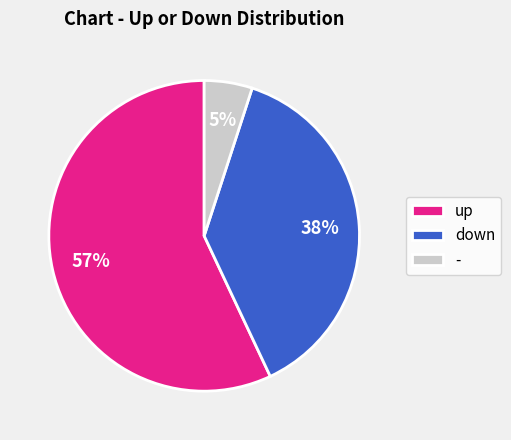

To the nearest percent, what percentage of the pie is -?

5%